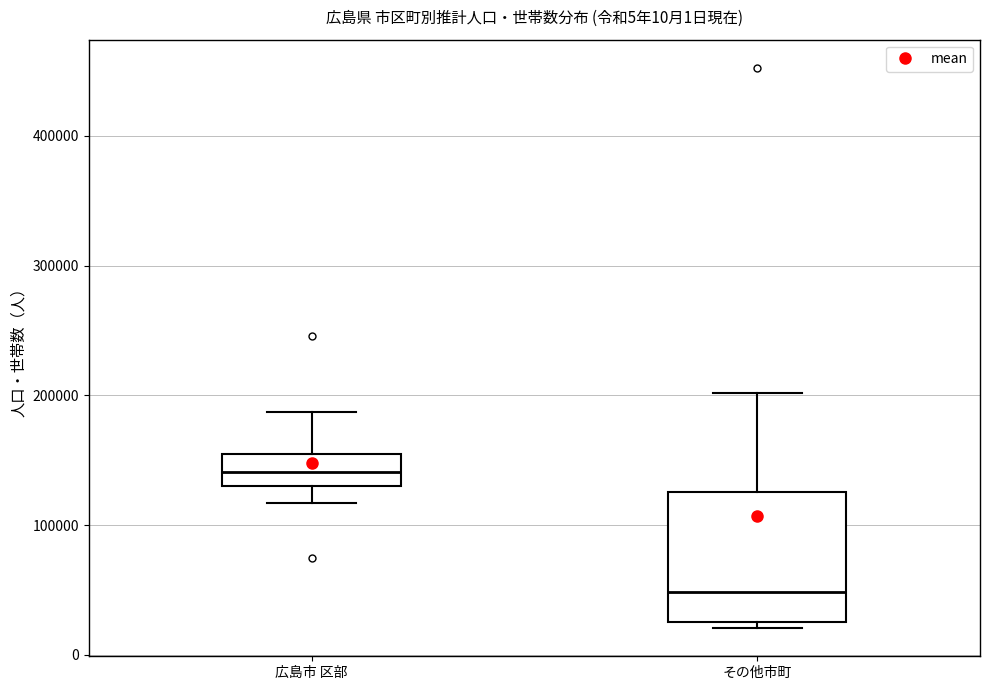

Which box's median line is the highest?

広島市 区部